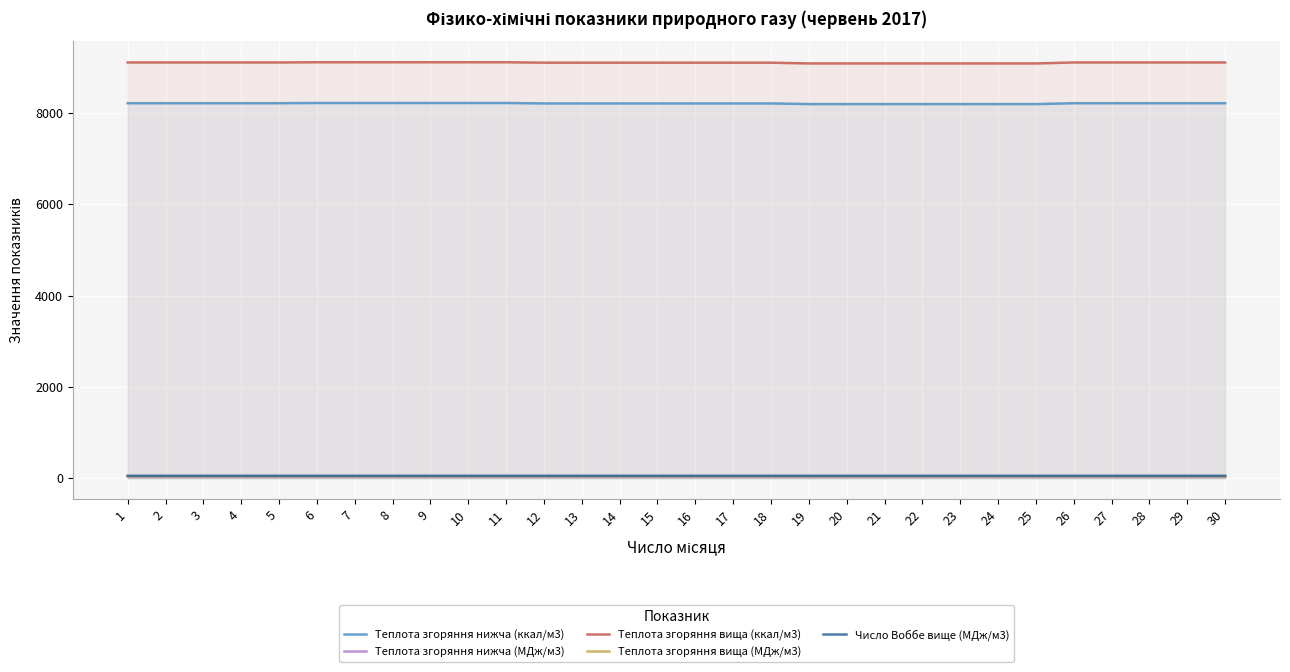

Which series changed the most between 10 and 29?

Теплота згоряння вища (ккал/м3)